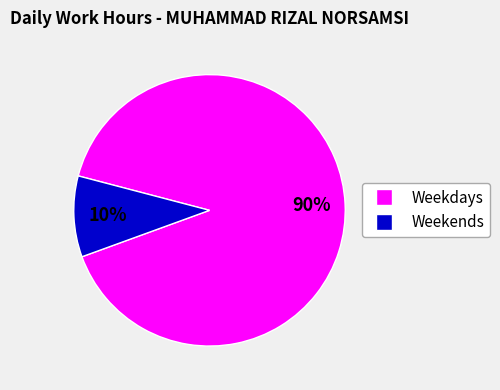

To the nearest percent, what is the combined percentage of Weekdays and Weekends?

100%